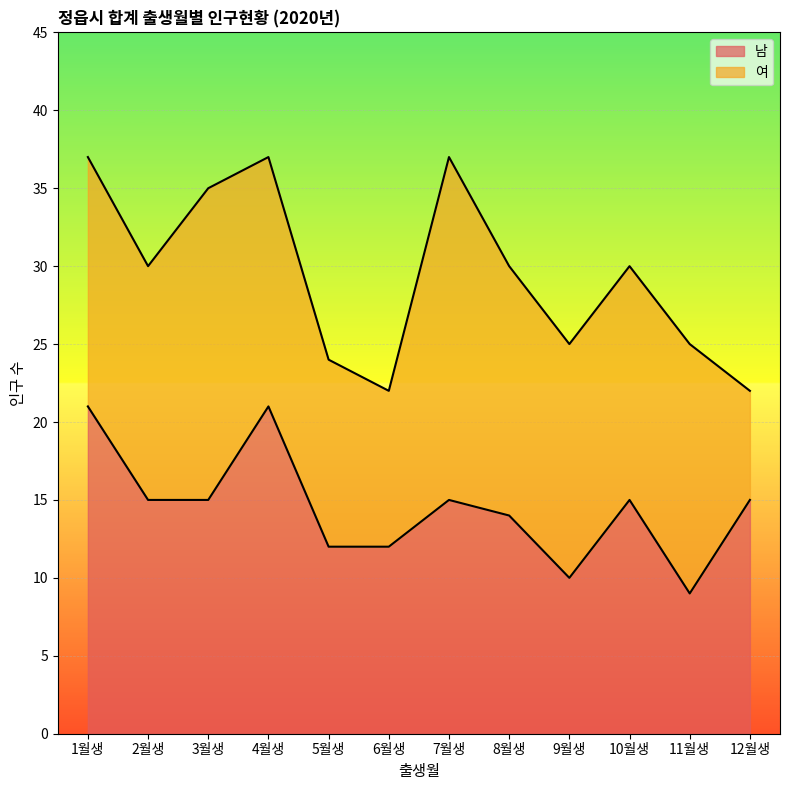

True or false: the data shows 12 at 5월생.

True